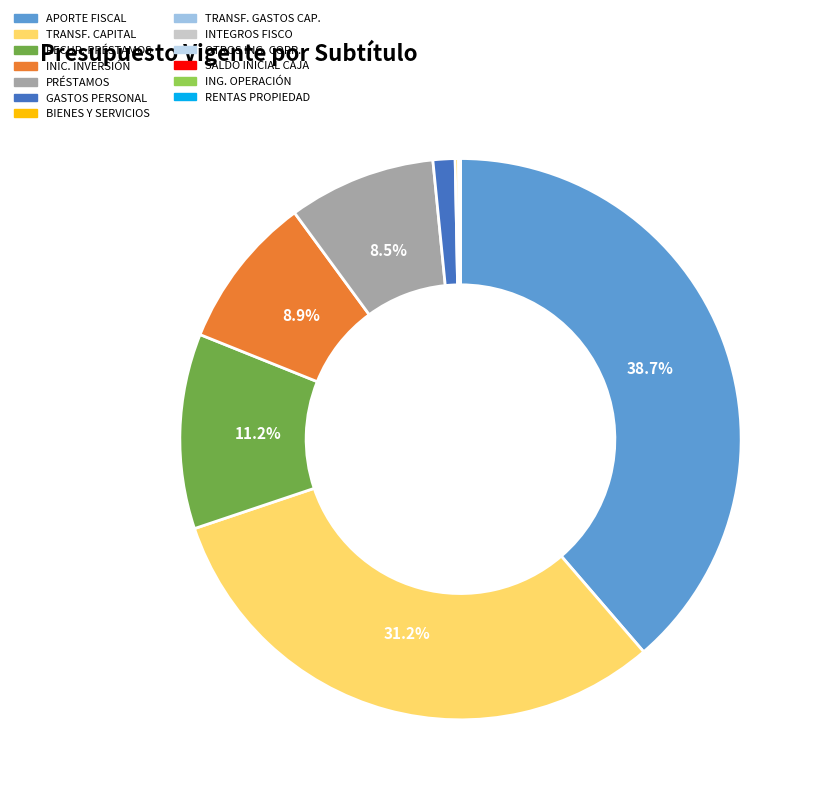

Count the number of slices in the pie.

13